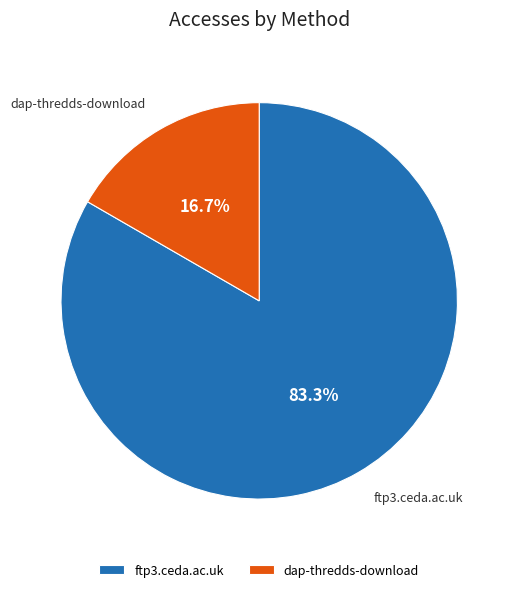

How many segments does this pie chart have?

2